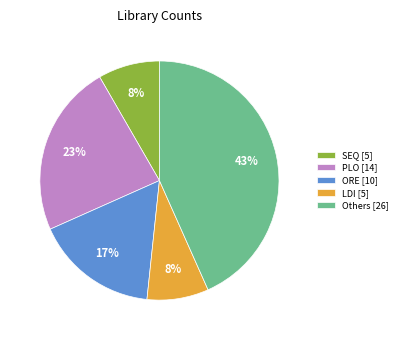

The LDI [5] slice represents 1% of the pie. True or false?

False